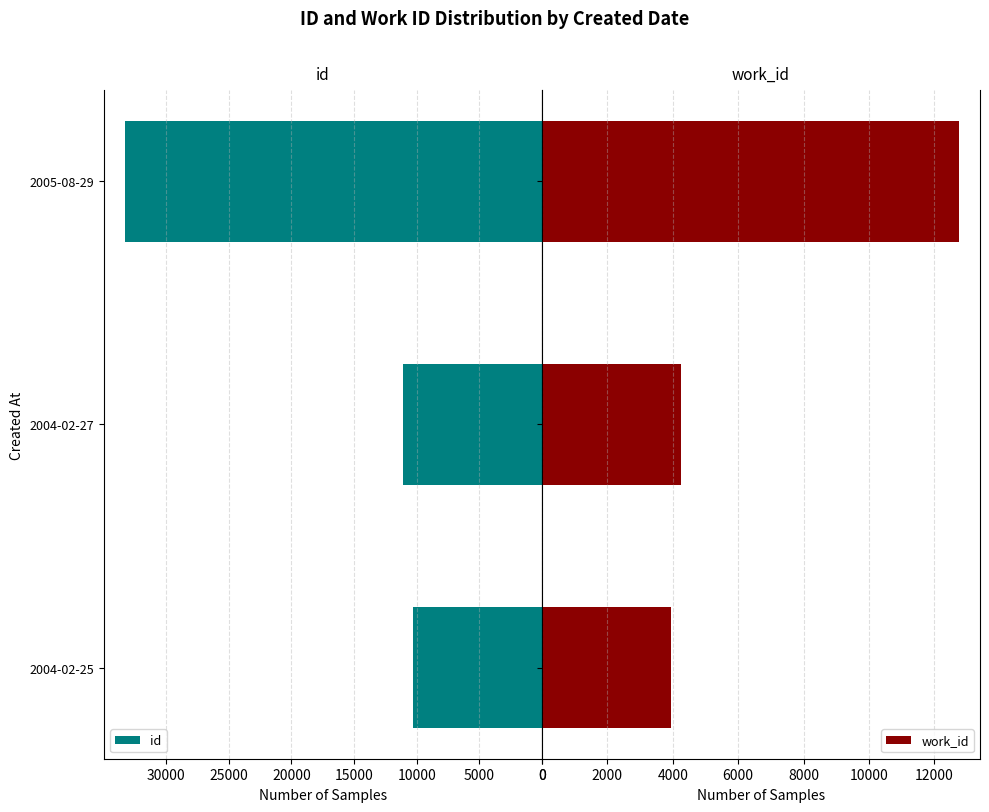

At how many categories does at least one series exceed 12750?

1